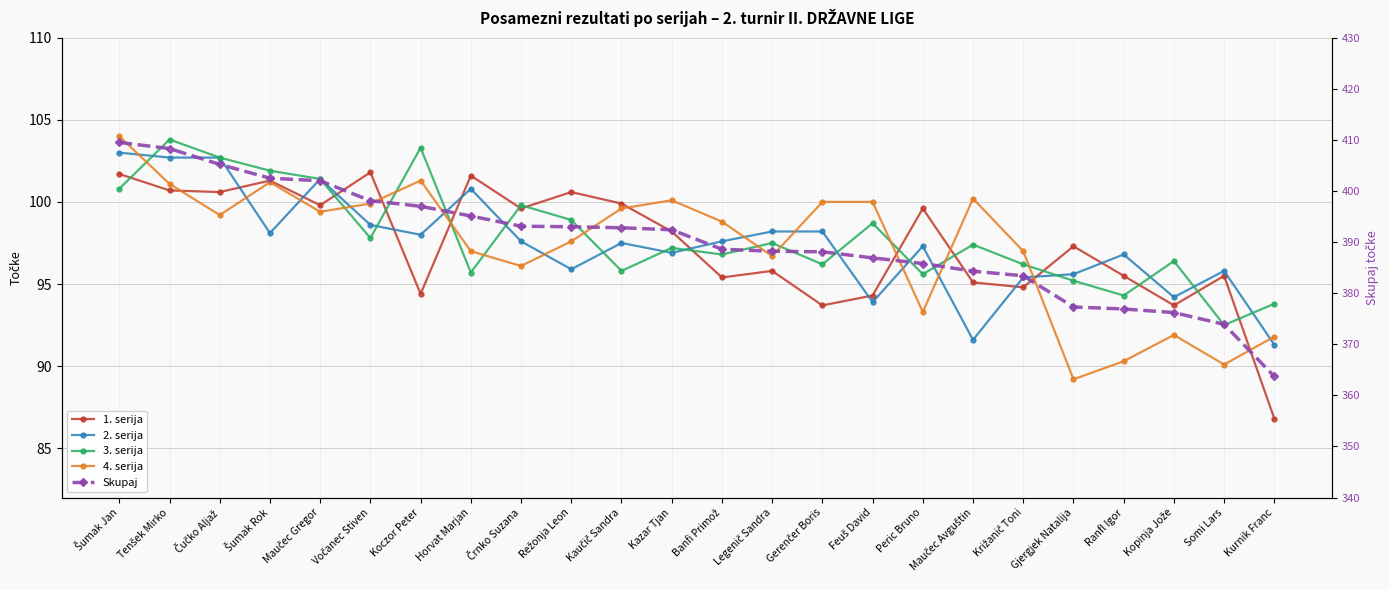

Reading right to left, extract all data points from this chart.

1. serija: Kurnik Franc=86.8	Somi Lars=95.5	Kopinja Jože=93.7	Ranfl Igor=95.5	Gjergjek Natalija=97.3	Križanič Toni=94.8	Maučec Avguštin=95.1	Peric Bruno=99.6	Feuš David=94.3	Gerenčer Boris=93.7	Legenič Sandra=95.8	Banfi Primož=95.4	Kazar Tjan=98.2	Kaučič Sandra=99.9	Režonja Leon=100.6	Črnko Suzana=99.6	Horvat Marjan=101.6	Koczor Peter=94.4	Vočanec Stiven=101.8	Maučec Gregor=99.8	Šumak Rok=101.3	Čučko Aljaž=100.6	Tenšek Mirko=100.7	Šumak Jan=101.7
2. serija: Kurnik Franc=91.3	Somi Lars=95.8	Kopinja Jože=94.2	Ranfl Igor=96.8	Gjergjek Natalija=95.6	Križanič Toni=95.4	Maučec Avguštin=91.6	Peric Bruno=97.3	Feuš David=93.9	Gerenčer Boris=98.2	Legenič Sandra=98.2	Banfi Primož=97.6	Kazar Tjan=96.9	Kaučič Sandra=97.5	Režonja Leon=95.9	Črnko Suzana=97.6	Horvat Marjan=100.8	Koczor Peter=98.0	Vočanec Stiven=98.6	Maučec Gregor=101.4	Šumak Rok=98.1	Čučko Aljaž=102.7	Tenšek Mirko=102.7	Šumak Jan=103.0
3. serija: Kurnik Franc=93.8	Somi Lars=92.5	Kopinja Jože=96.4	Ranfl Igor=94.3	Gjergjek Natalija=95.2	Križanič Toni=96.2	Maučec Avguštin=97.4	Peric Bruno=95.6	Feuš David=98.7	Gerenčer Boris=96.2	Legenič Sandra=97.5	Banfi Primož=96.8	Kazar Tjan=97.2	Kaučič Sandra=95.8	Režonja Leon=98.9	Črnko Suzana=99.8	Horvat Marjan=95.7	Koczor Peter=103.3	Vočanec Stiven=97.8	Maučec Gregor=101.4	Šumak Rok=101.9	Čučko Aljaž=102.7	Tenšek Mirko=103.8	Šumak Jan=100.8
4. serija: Kurnik Franc=91.8	Somi Lars=90.1	Kopinja Jože=91.9	Ranfl Igor=90.3	Gjergjek Natalija=89.2	Križanič Toni=97.0	Maučec Avguštin=100.2	Peric Bruno=93.3	Feuš David=100.0	Gerenčer Boris=100.0	Legenič Sandra=96.7	Banfi Primož=98.8	Kazar Tjan=100.1	Kaučič Sandra=99.6	Režonja Leon=97.6	Črnko Suzana=96.1	Horvat Marjan=97.0	Koczor Peter=101.3	Vočanec Stiven=99.9	Maučec Gregor=99.4	Šumak Rok=101.2	Čučko Aljaž=99.2	Tenšek Mirko=101.1	Šumak Jan=104.0
Skupaj: Kurnik Franc=363.7	Somi Lars=373.9	Kopinja Jože=376.2	Ranfl Igor=376.9	Gjergjek Natalija=377.3	Križanič Toni=383.4	Maučec Avguštin=384.3	Peric Bruno=385.8	Feuš David=386.9	Gerenčer Boris=388.1	Legenič Sandra=388.2	Banfi Primož=388.6	Kazar Tjan=392.4	Kaučič Sandra=392.8	Režonja Leon=393.0	Črnko Suzana=393.1	Horvat Marjan=395.1	Koczor Peter=397.0	Vočanec Stiven=398.1	Maučec Gregor=402.0	Šumak Rok=402.5	Čučko Aljaž=405.2	Tenšek Mirko=408.3	Šumak Jan=409.5